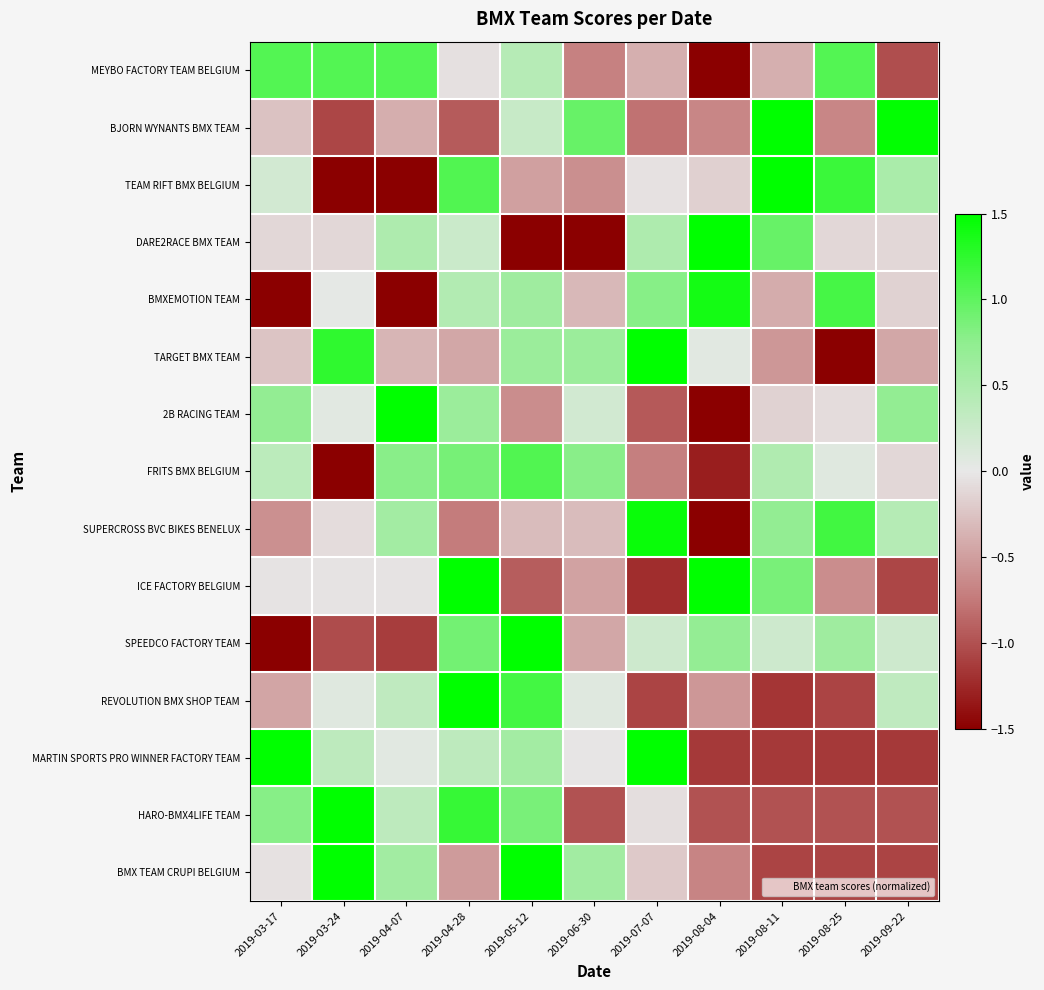

Rank the series at 2019-03-24 from highest to lowest value.

BMX TEAM CRUPI BELGIUM, HARO-BMX4LIFE TEAM, TARGET BMX TEAM, MEYBO FACTORY TEAM BELGIUM, MARTIN SPORTS PRO WINNER FACTORY TEAM, REVOLUTION BMX SHOP TEAM, 2B RACING TEAM, BMXEMOTION TEAM, ICE FACTORY BELGIUM, SUPERCROSS BVC BIKES BENELUX, DARE2RACE BMX TEAM, SPEEDCO FACTORY TEAM, BJORN WYNANTS BMX TEAM, TEAM RIFT BMX BELGIUM, FRITS BMX BELGIUM